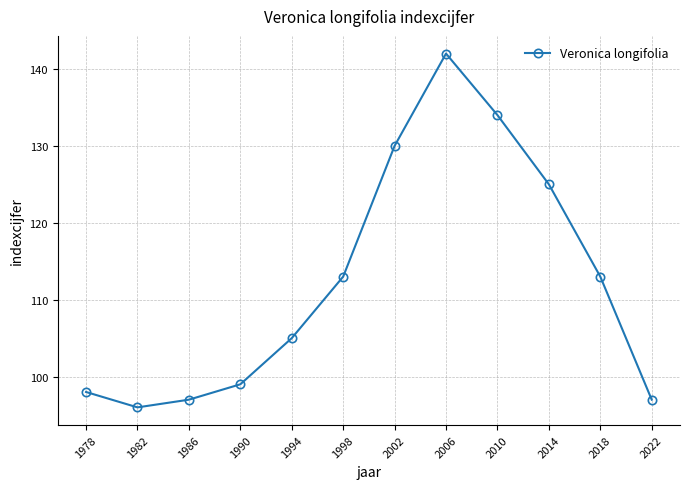

Reading left to right, what are all the values shown in this chart?

98	96	97	99	105	113	130	142	134	125	113	97